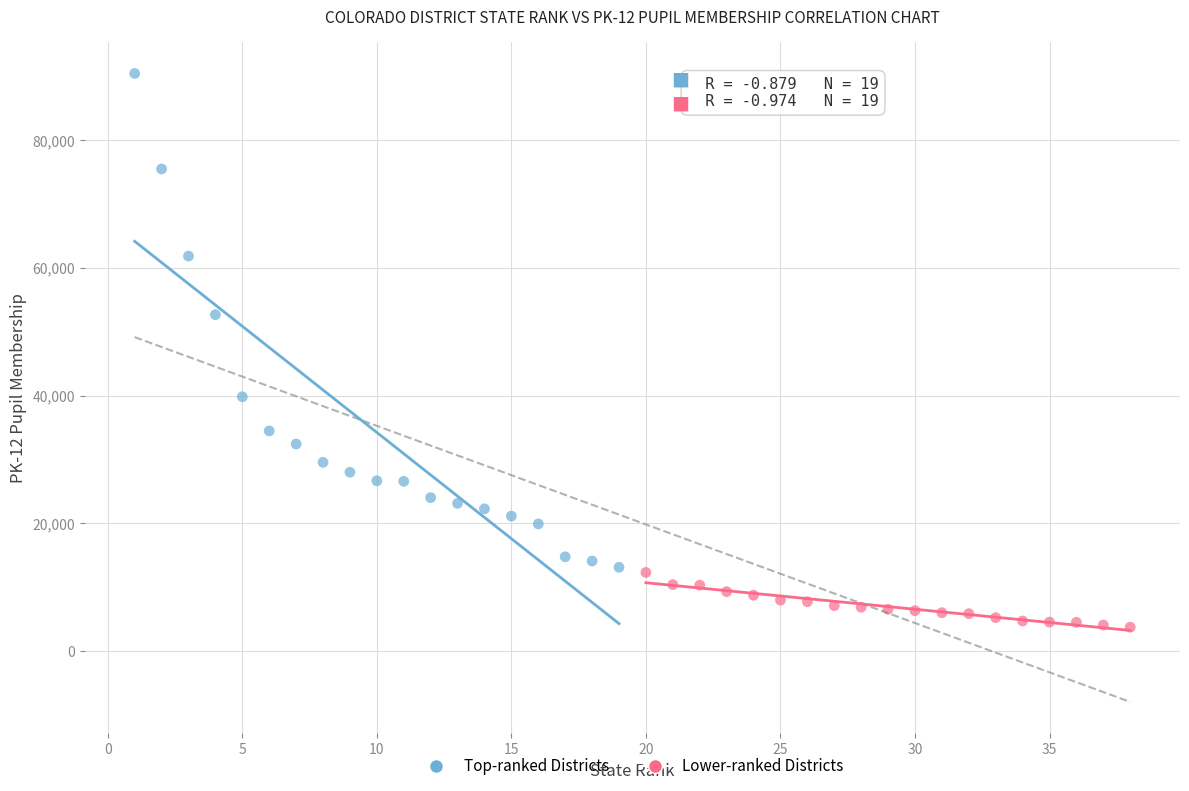

What are all the series names shown in the legend?

Top-ranked Districts, Lower-ranked Districts